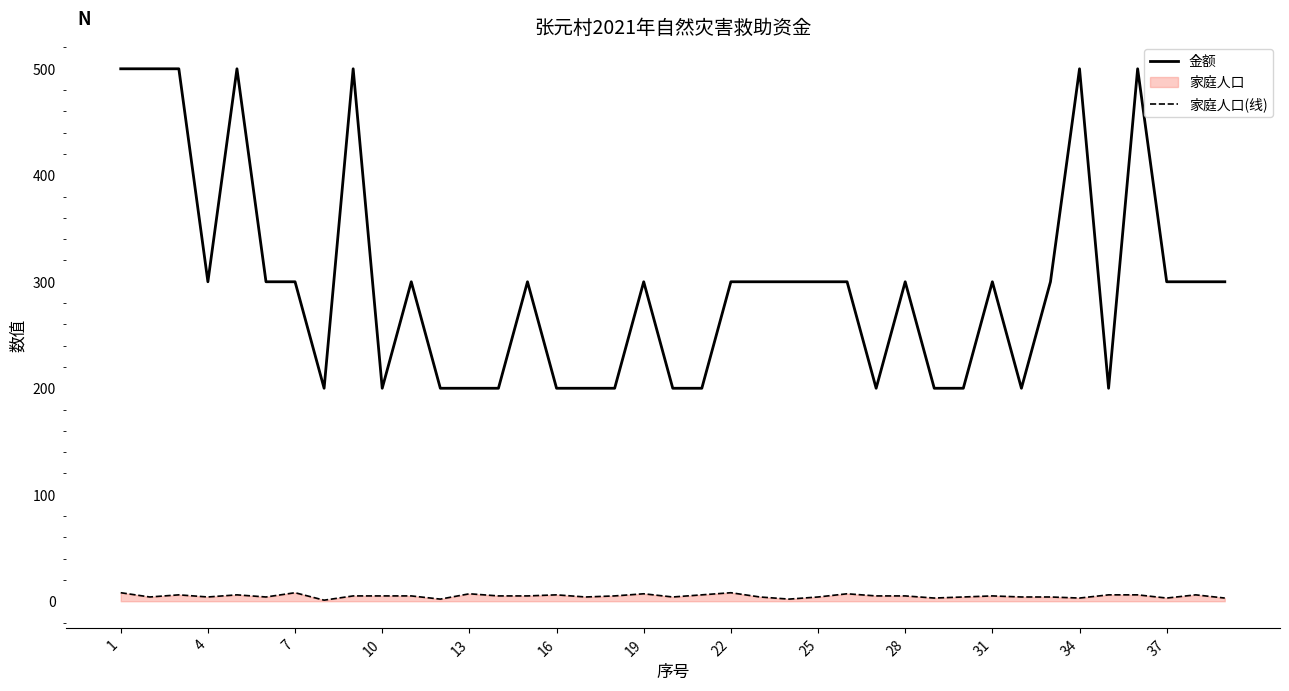

What is the difference between the maximum and minimum values in the 金额 series?

300